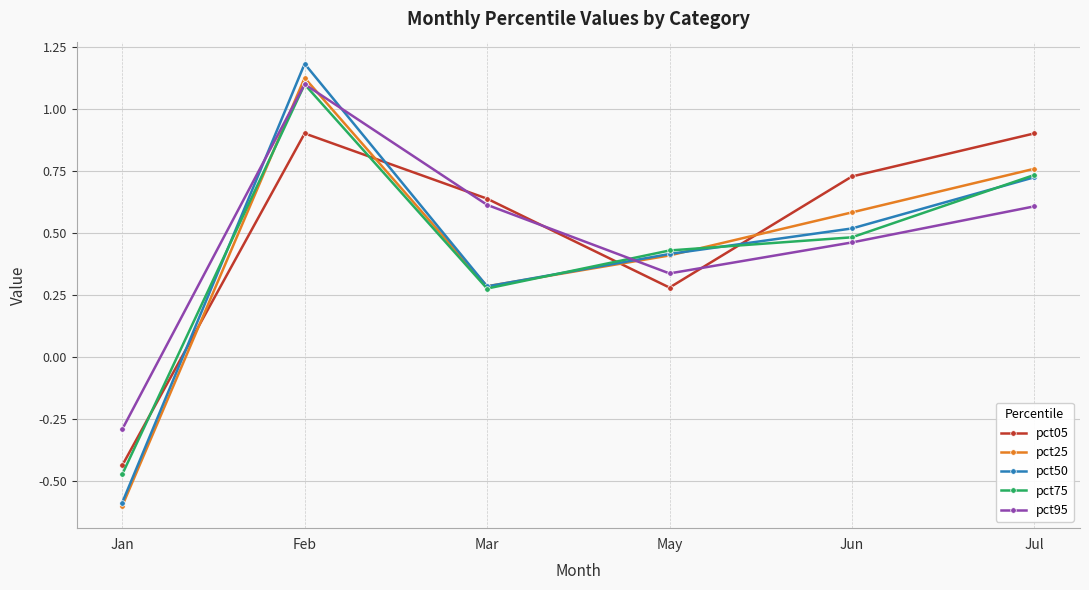

Which series has the largest range (max minus min)?

pct50